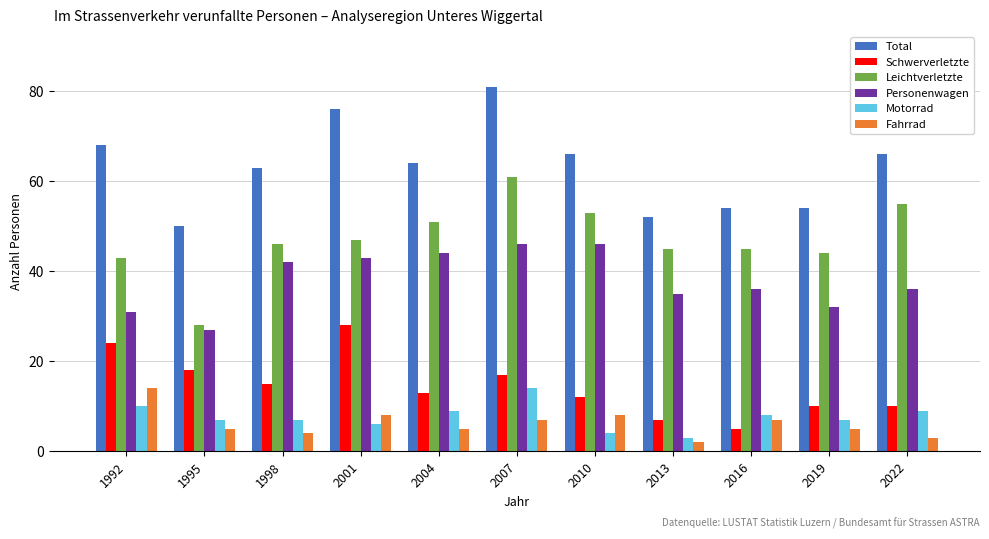

True or false: Schwerverletzte has a value of 22 at 2010.

False